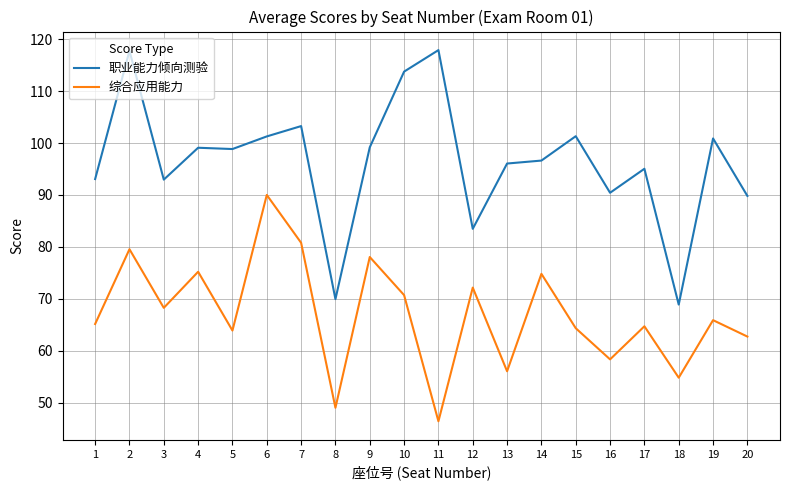

Rank the series by their average value, from highest to lowest.

职业能力倾向测验, 综合应用能力